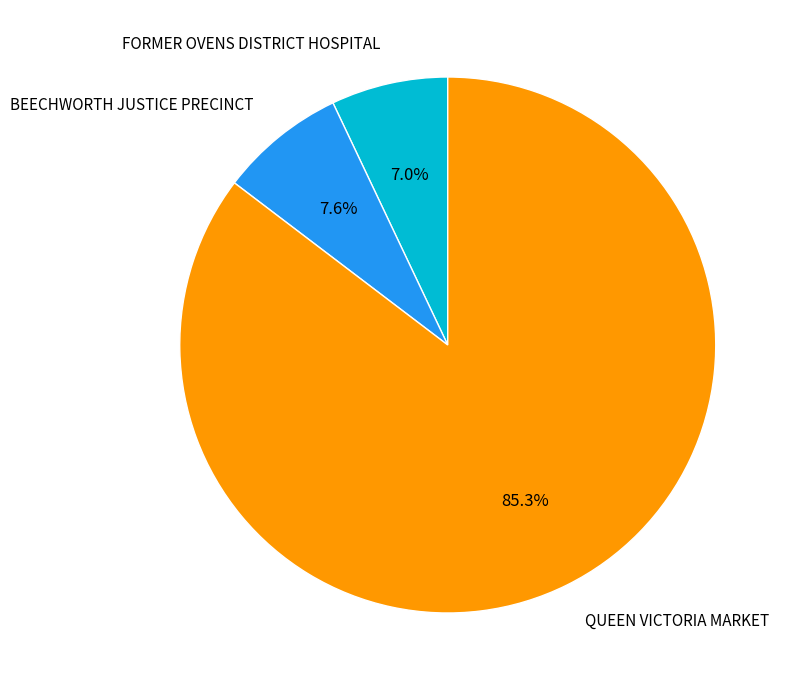

Does any single category account for the majority?

Yes